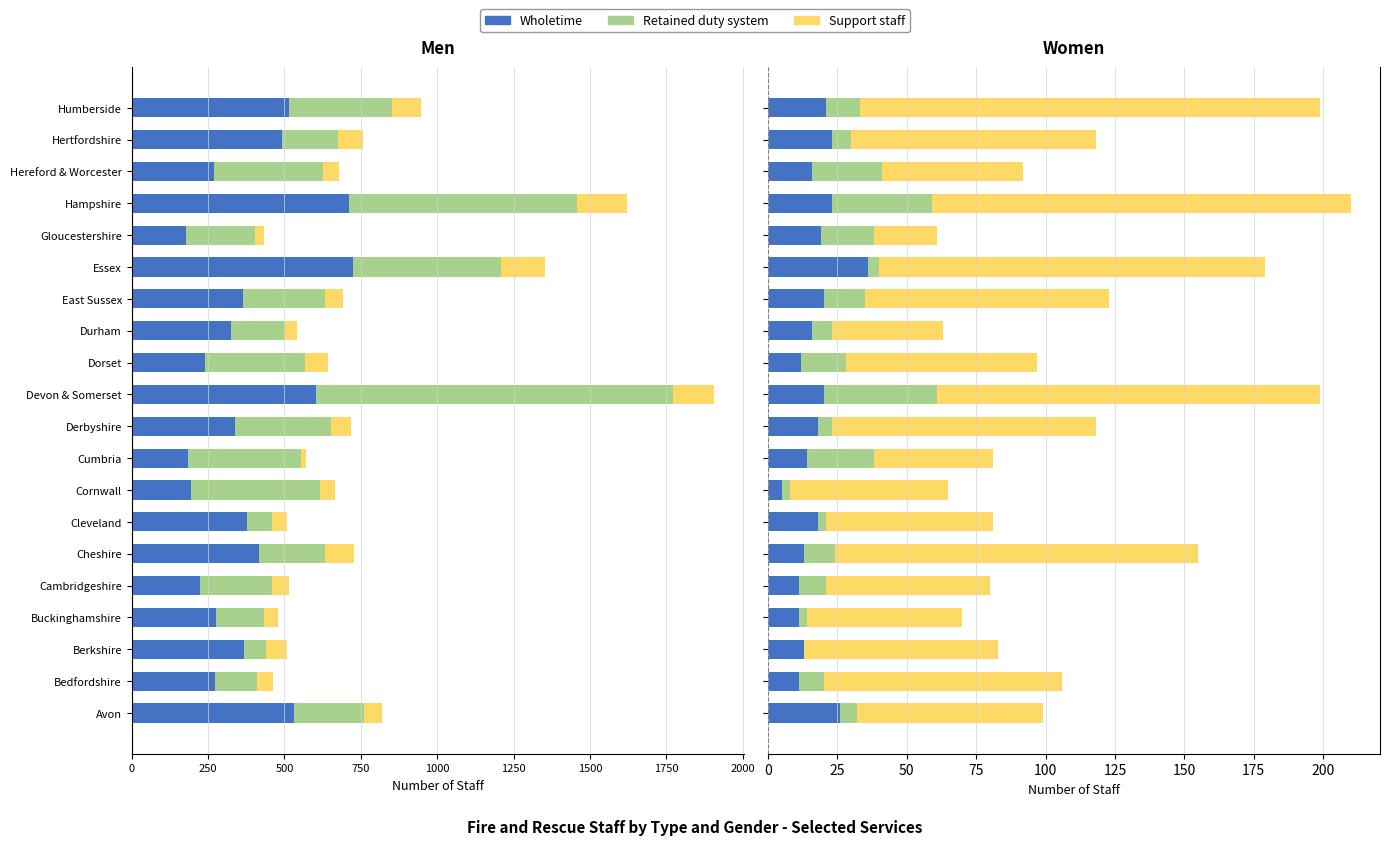

At Hertfordshire, list the series in order from largest to smallest.

Support staff, Wholetime, Retained